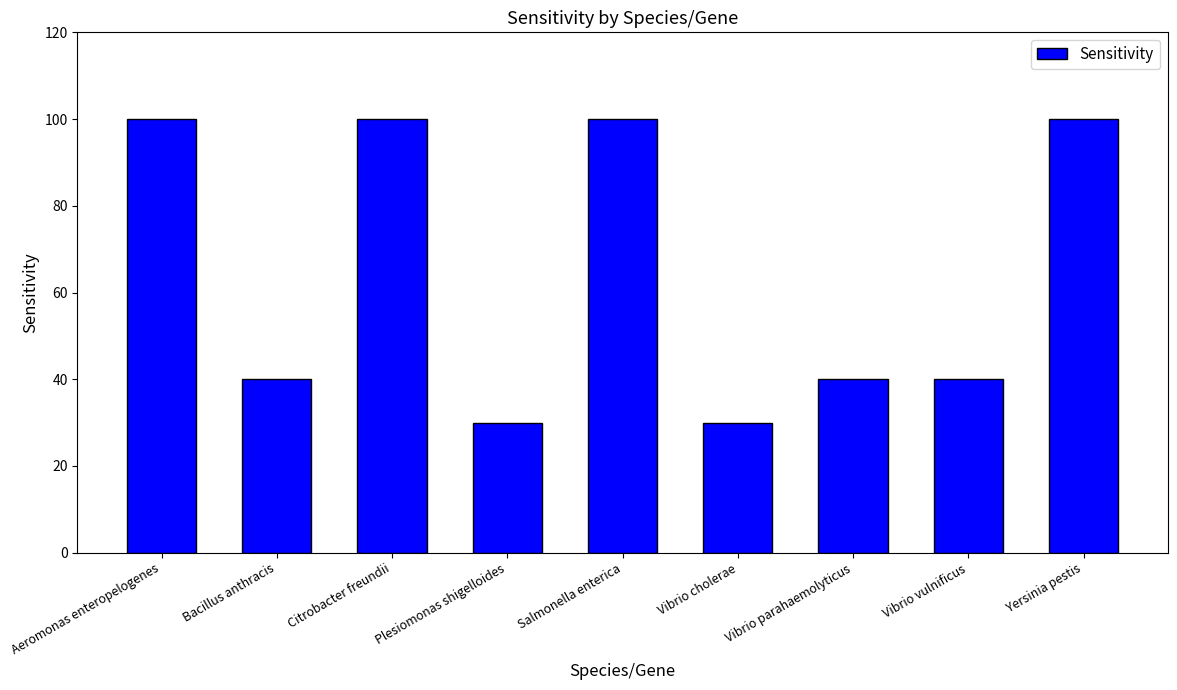

What is the difference between the maximum and second lowest values?

70